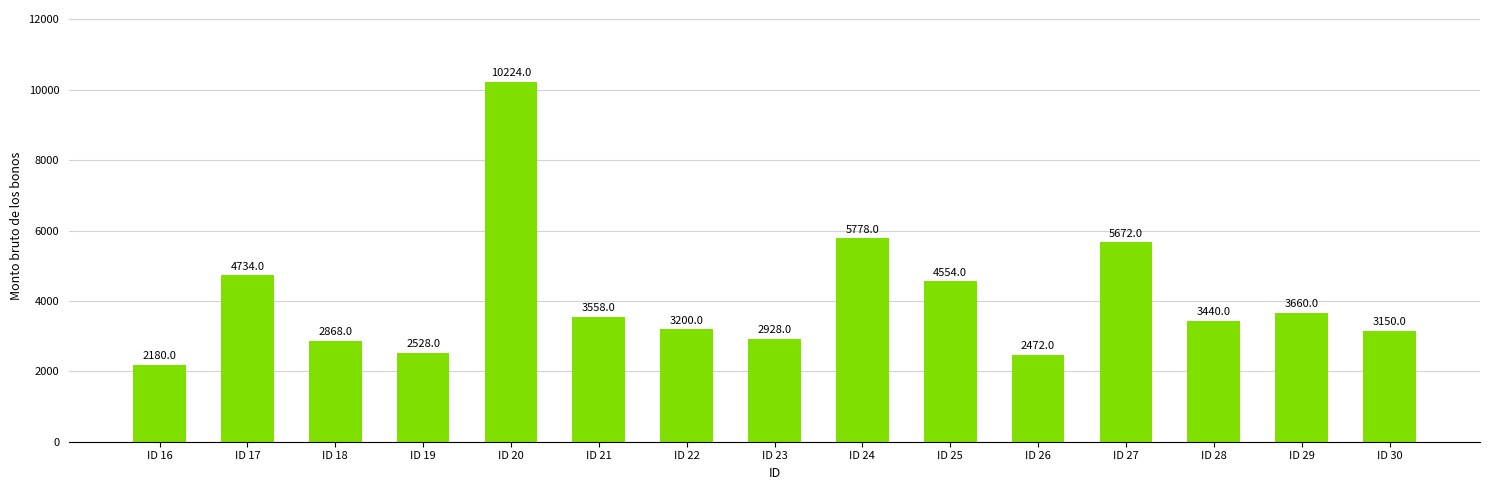

Reading right to left, what are all the values shown in this chart?

ID 30=3150	ID 29=3660	ID 28=3440	ID 27=5672	ID 26=2472	ID 25=4554	ID 24=5778	ID 23=2928	ID 22=3200	ID 21=3558	ID 20=10224	ID 19=2528	ID 18=2868	ID 17=4734	ID 16=2180